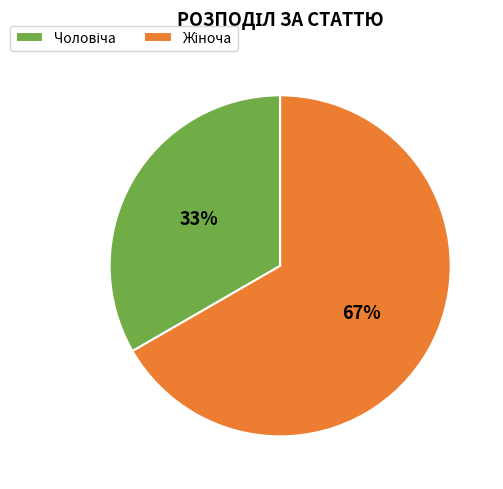

To the nearest percent, what is the average slice percentage?

50%